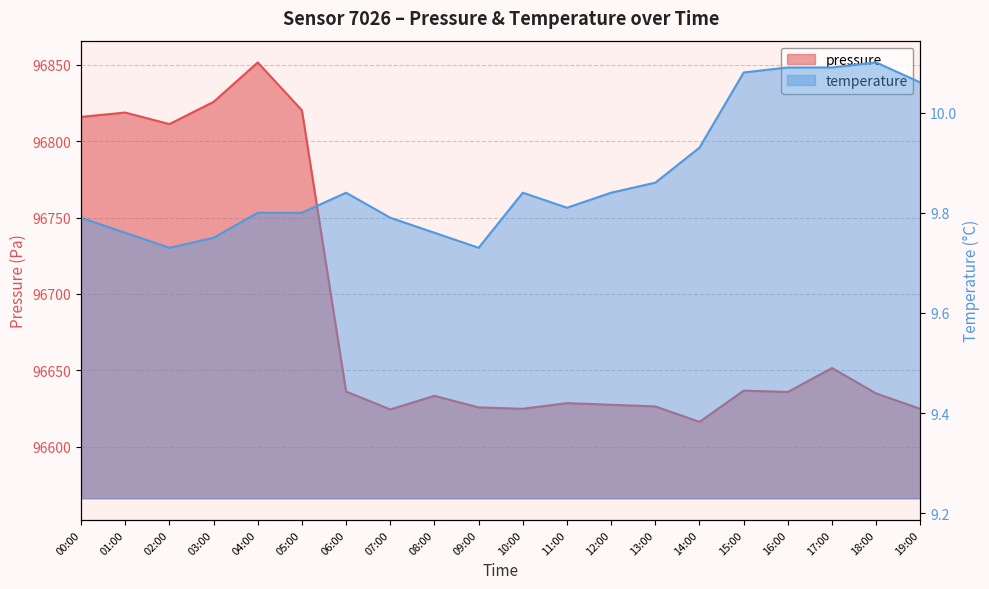

At which category does pressure reach its first local peak?

01:00